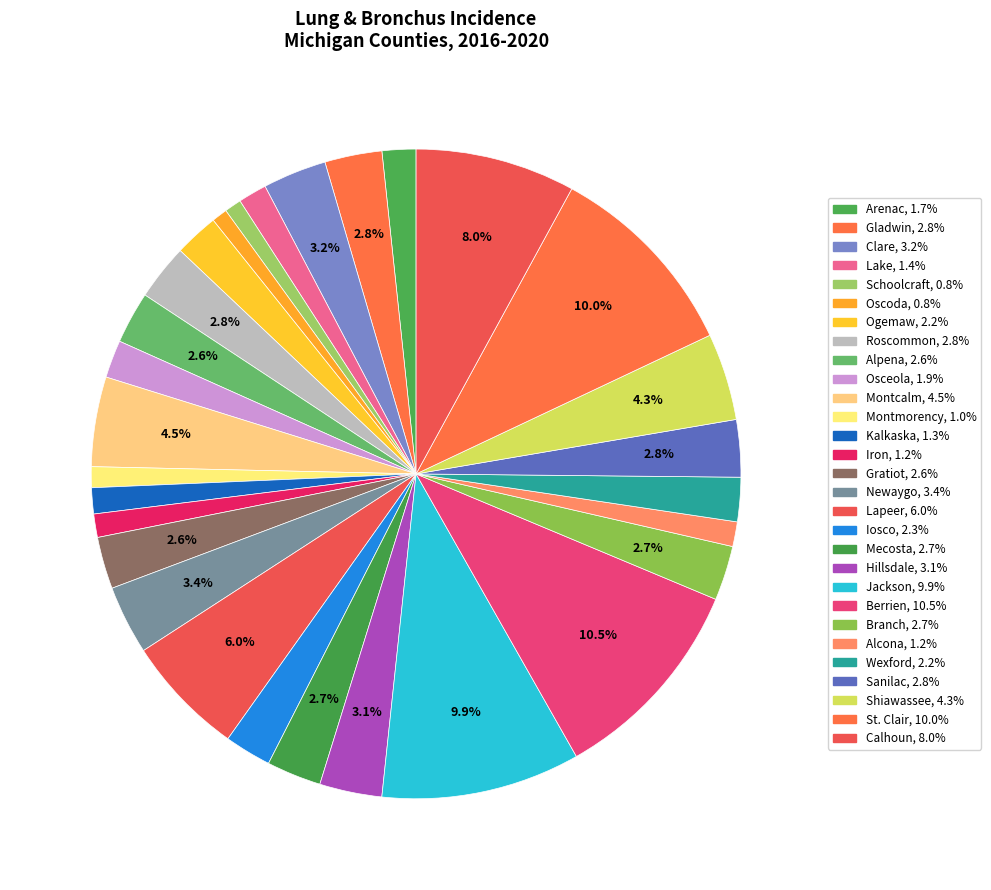

Is there a majority slice in this chart?

No